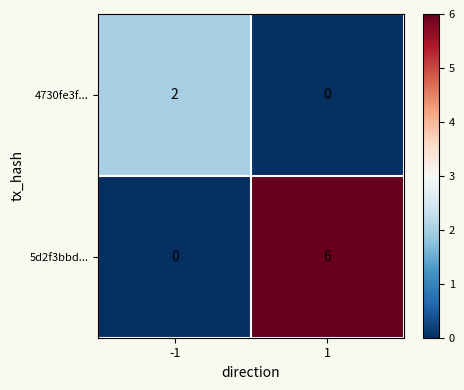

Which series has the largest total across all categories?

5d2f3bbd...